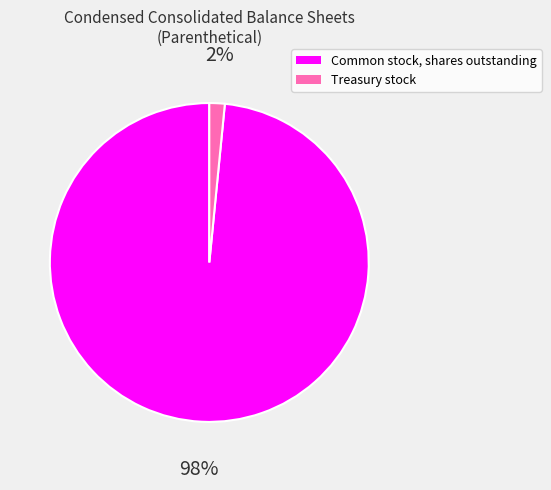

How many slices are in this pie chart?

2